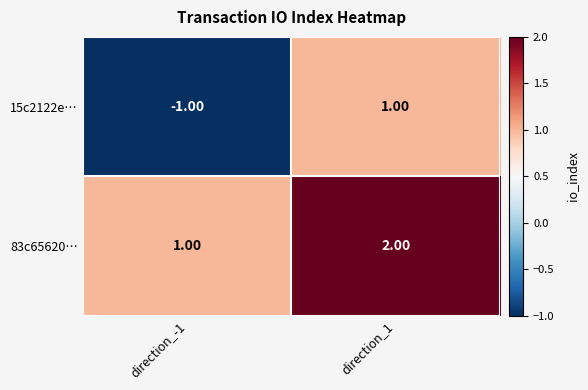

What is the sum of all 83c65620… values?

3